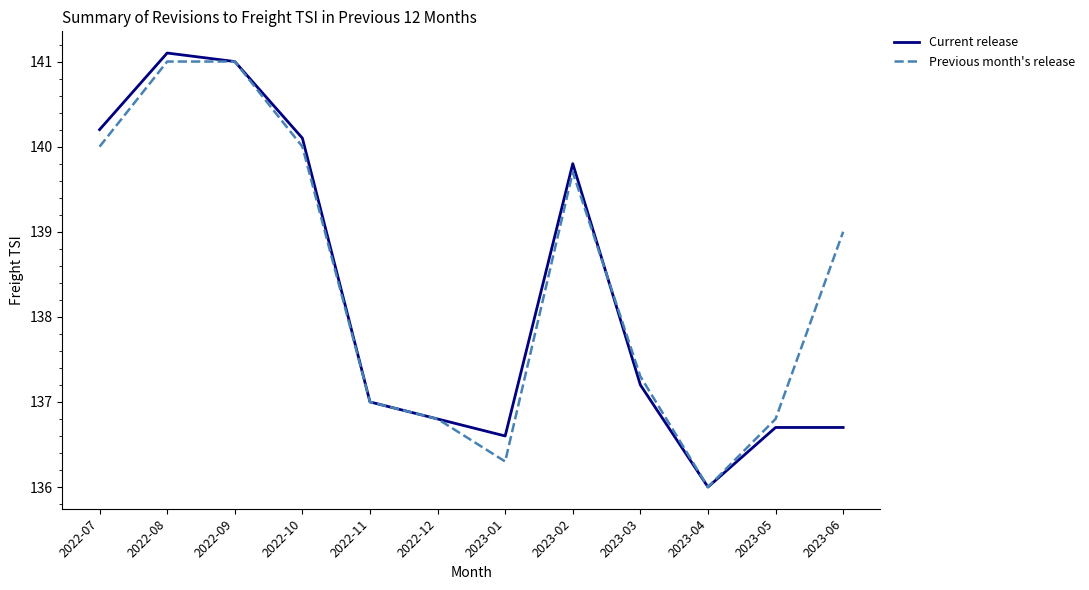

True or false: Previous month's release has more than 2 points higher than both neighbors.

False